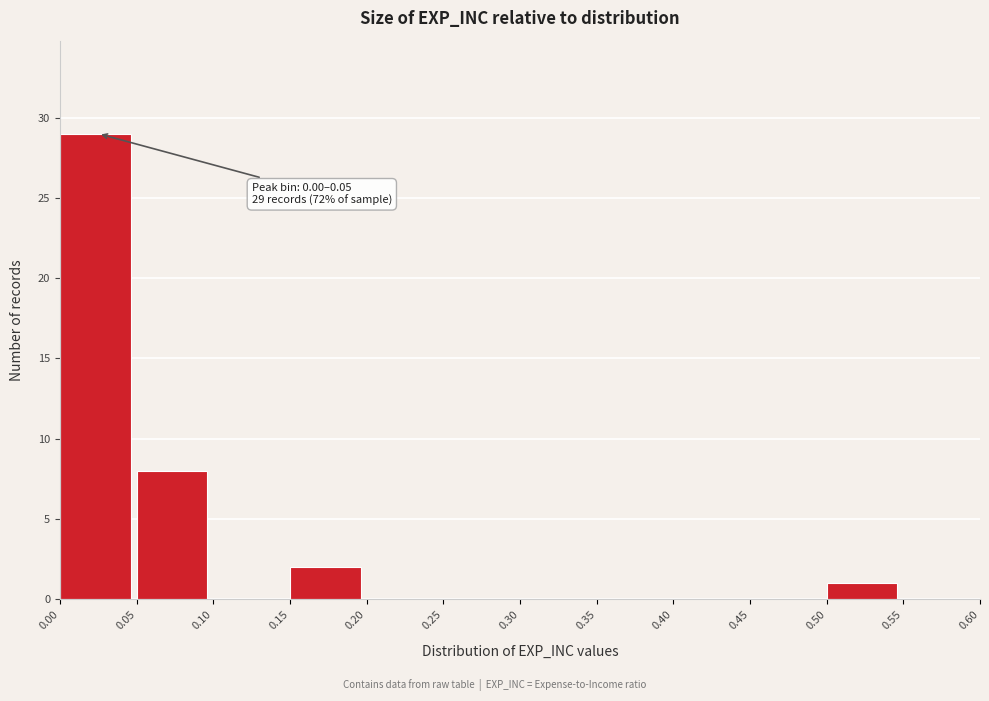

Which range on the x-axis has the tallest bar?

0.00 to 0.05